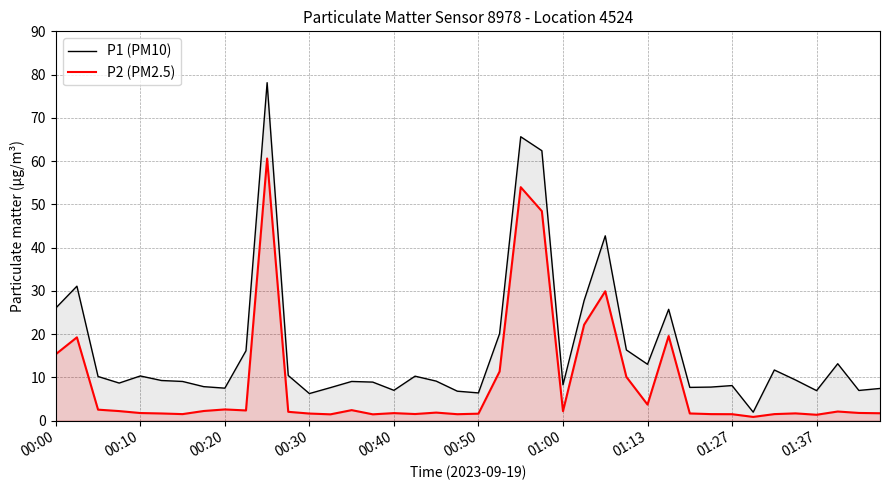

What are all the series names shown in the legend?

P1 (PM10), P2 (PM2.5)